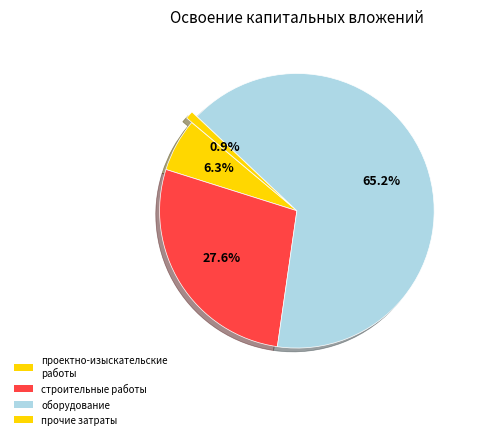

To the nearest percent, what portion does проектно-изыскательские работы represent?

6%